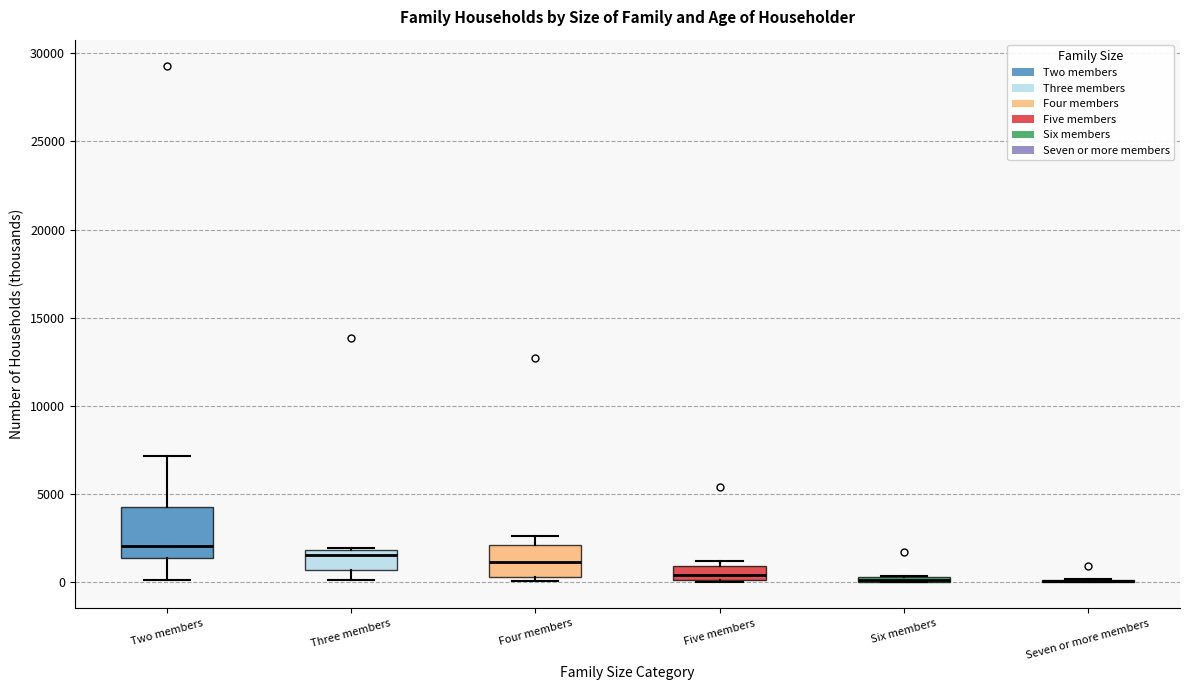

Which box is the tallest, from its lower edge to its upper edge?

Two members